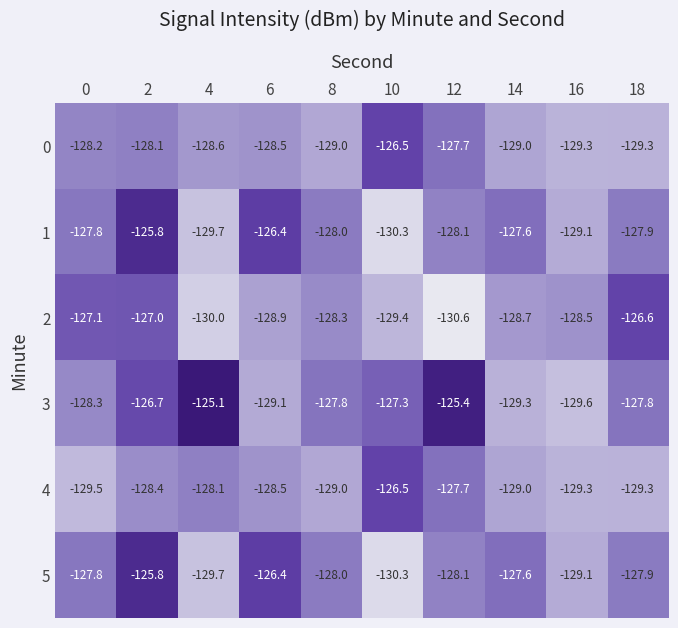

What is the maximum value shown in the chart?

-125.1